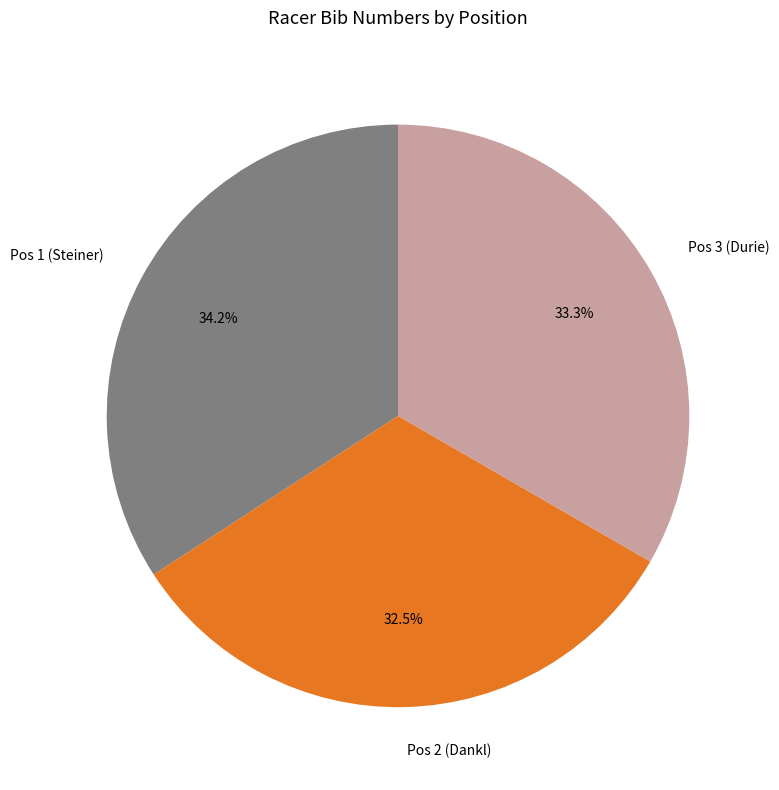

Between Pos 1 (Steiner) and Pos 3 (Durie), which is larger?

Pos 1 (Steiner)